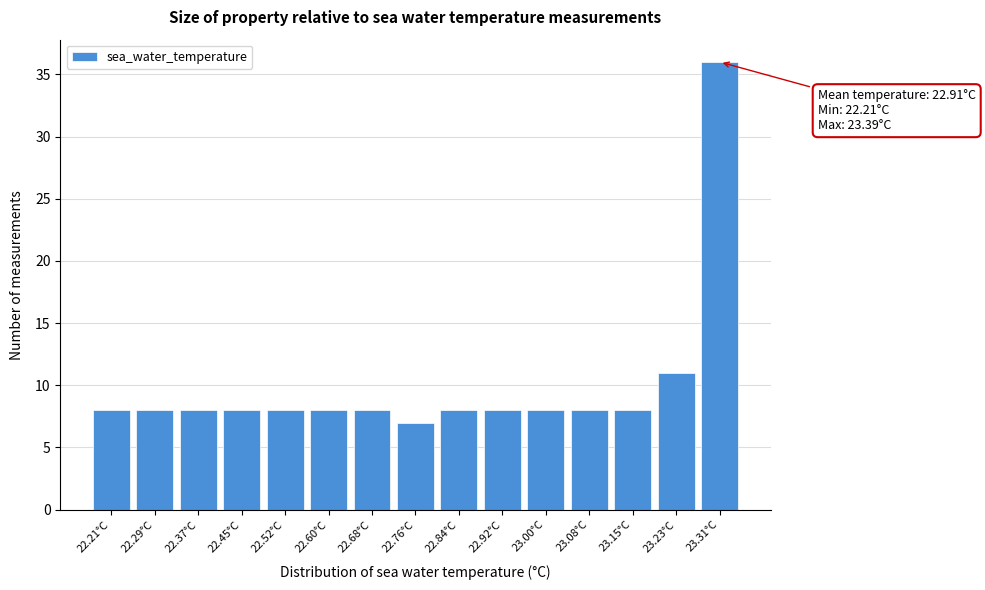

Reading right to left, extract all data points from this chart.

36	11	8	8	8	8	8	7	8	8	8	8	8	8	8